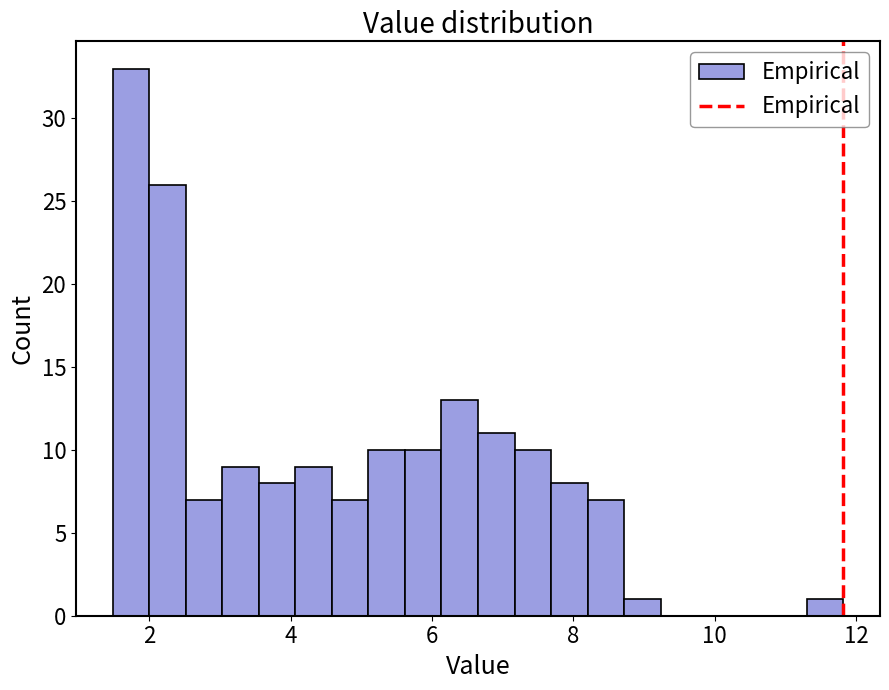

Around what value on the x-axis is the tallest bar? Give the approximate position of its centre, as read against the axis.

1.8